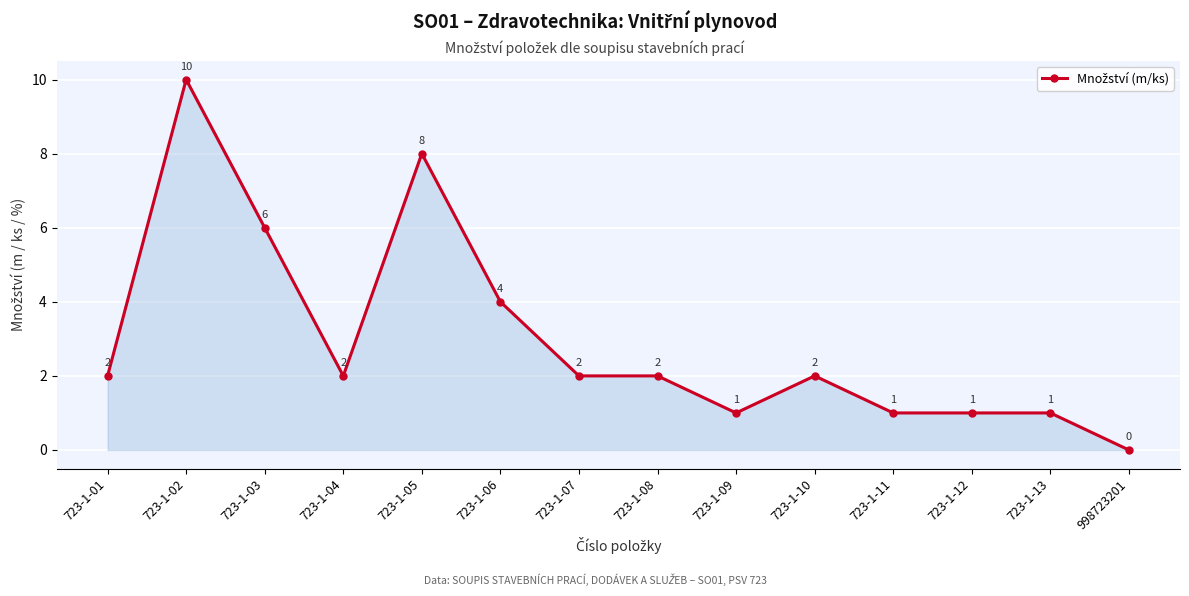

The chart shows a value of 2 at 723-1-04. True or false?

True